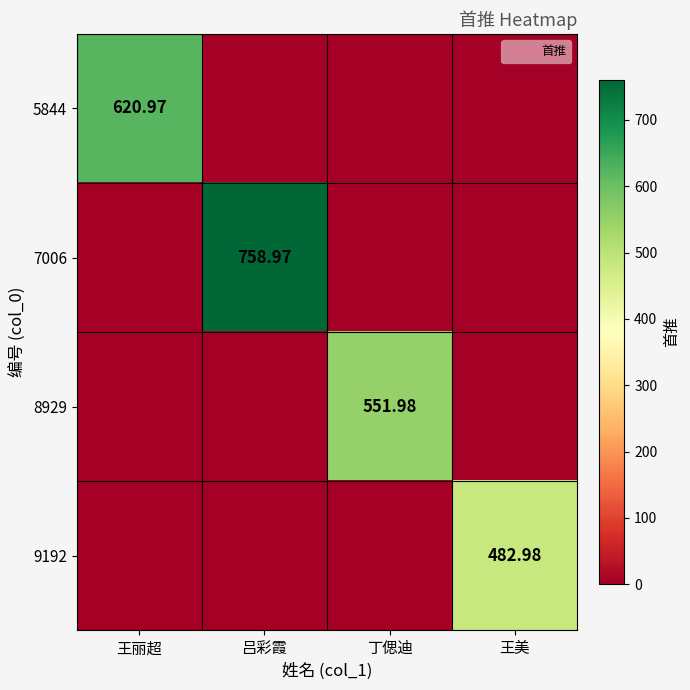

How many data points does each series have?

4